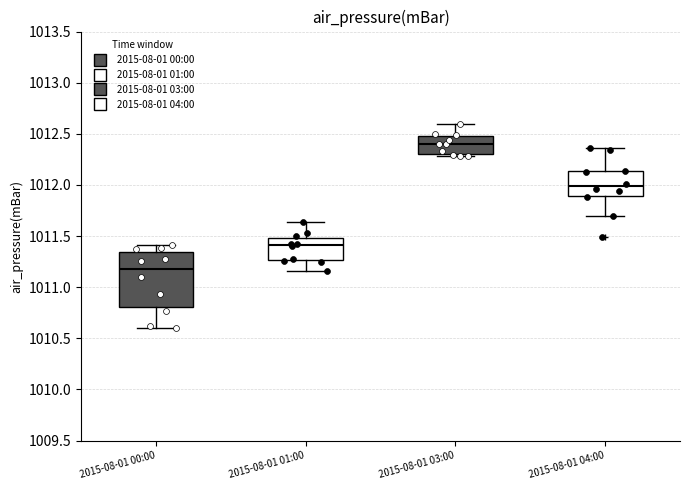

Reading left to right, transcribe this box plot: for each box, give where its median line is, the range the box spans, and where its two whiskers end, as read against the y-axis. The values are not printed on the chart, so give them approximately, as read against the axis.

2015-08-01 00:00: median 1011.20, box 1010.80 to 1011.35, whiskers 1010.60 to 1011.40
2015-08-01 01:00: median 1011.40, box 1011.25 to 1011.50, whiskers 1011.15 to 1011.65
2015-08-01 03:00: median 1012.40, box 1012.30 to 1012.50, whiskers 1012.30 (just below the box's lower edge) to 1012.60
2015-08-01 04:00: median 1012.00, box 1011.90 to 1012.15, whiskers 1011.70 to 1012.35